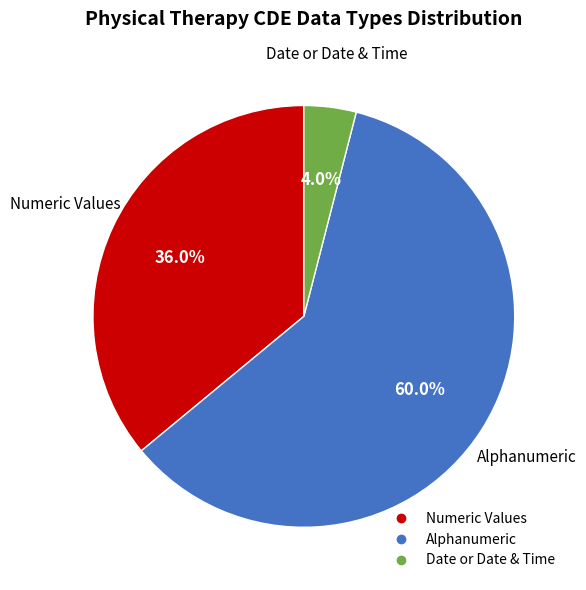

How many slices are in this pie chart?

3